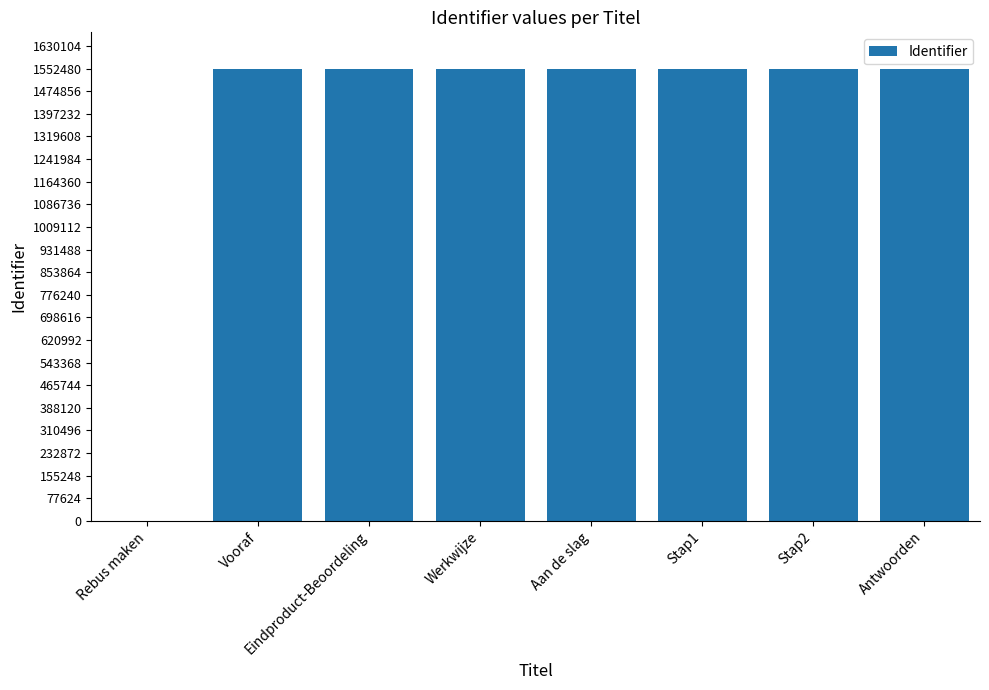

What is the average value?

1358414